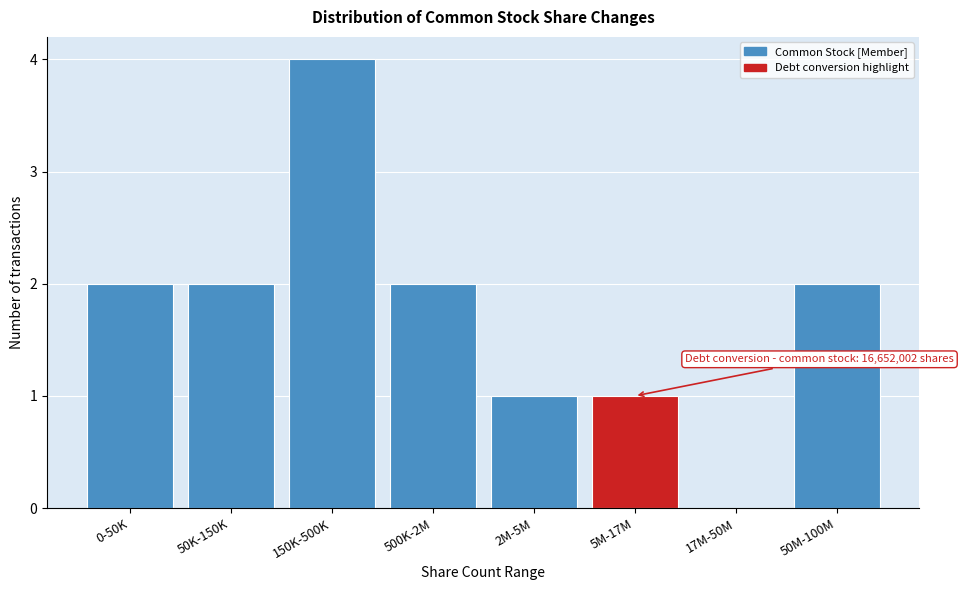

Reading left to right, what are all the values shown in this chart?

0-50K=2	50K-150K=2	150K-500K=4	500K-2M=2	2M-5M=1	5M-17M=1	17M-50M=0	50M-100M=2